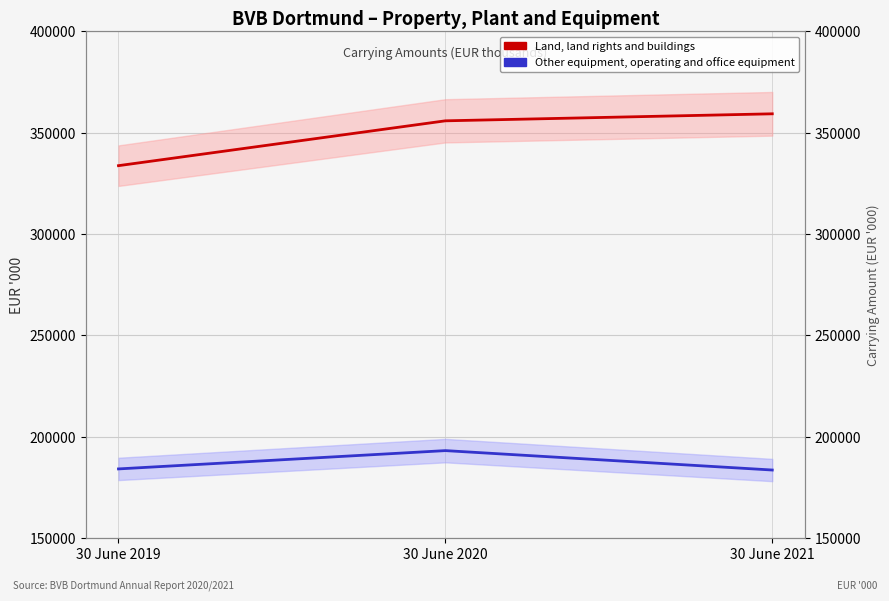

Where does the Other equipment, operating and office equipment series first go above 184001?

30 June 2020